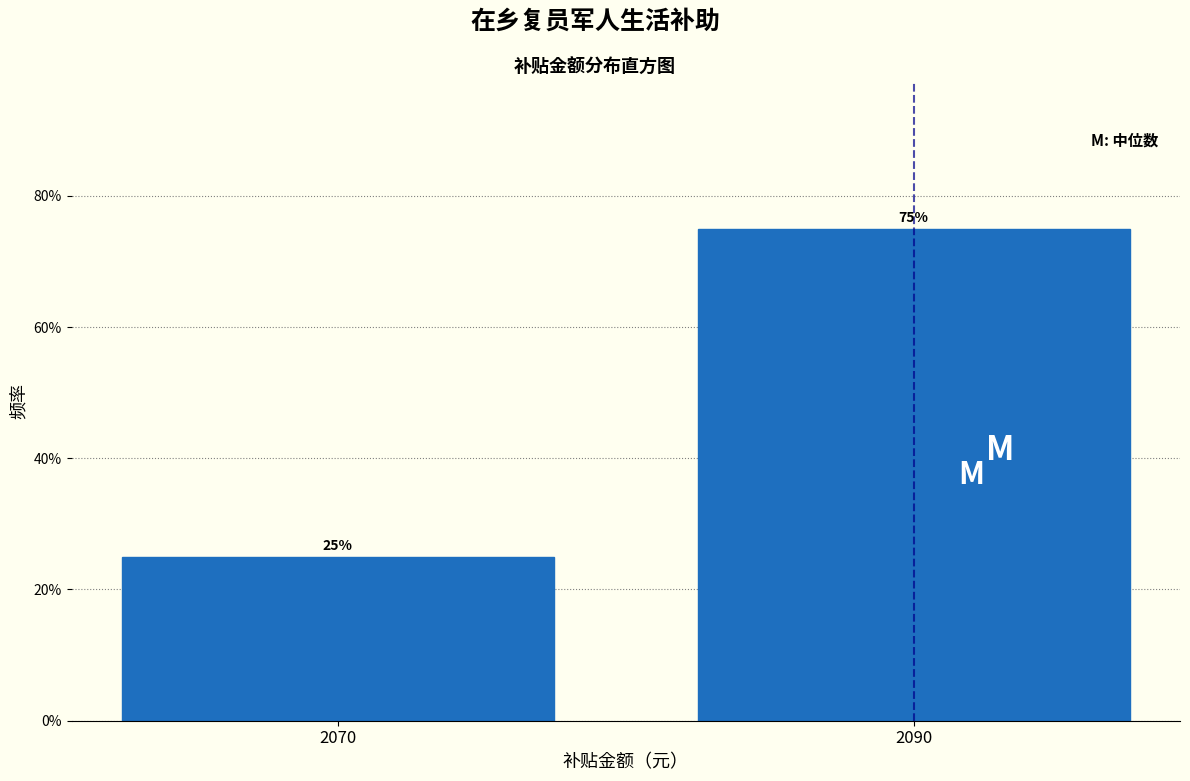

Reading left to right, what are all the values shown in this chart?

25	75